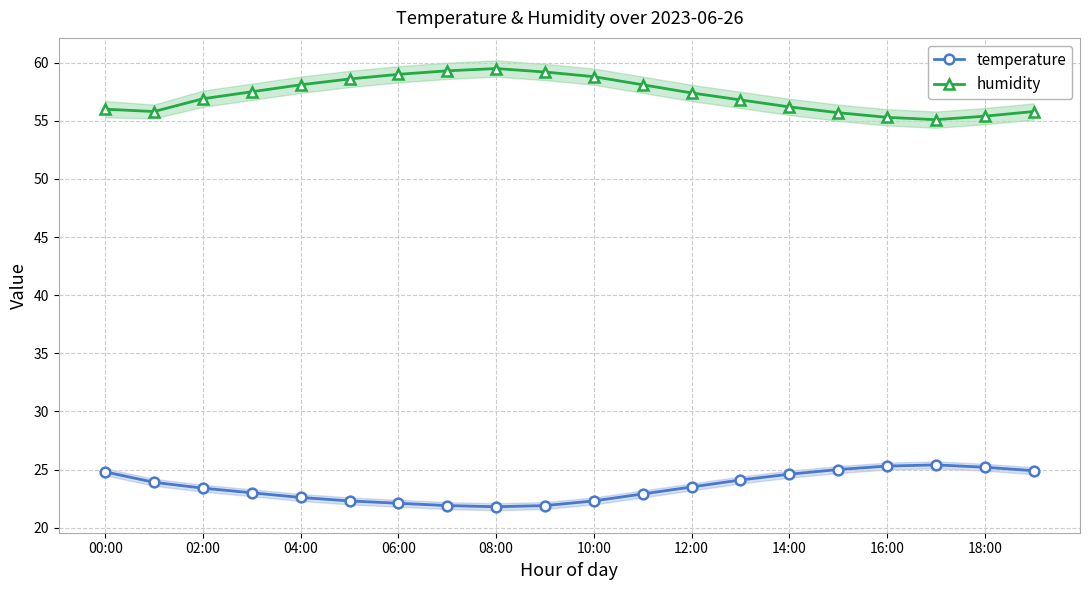

True or false: temperature has a value of 11.8 at 14:00.

False